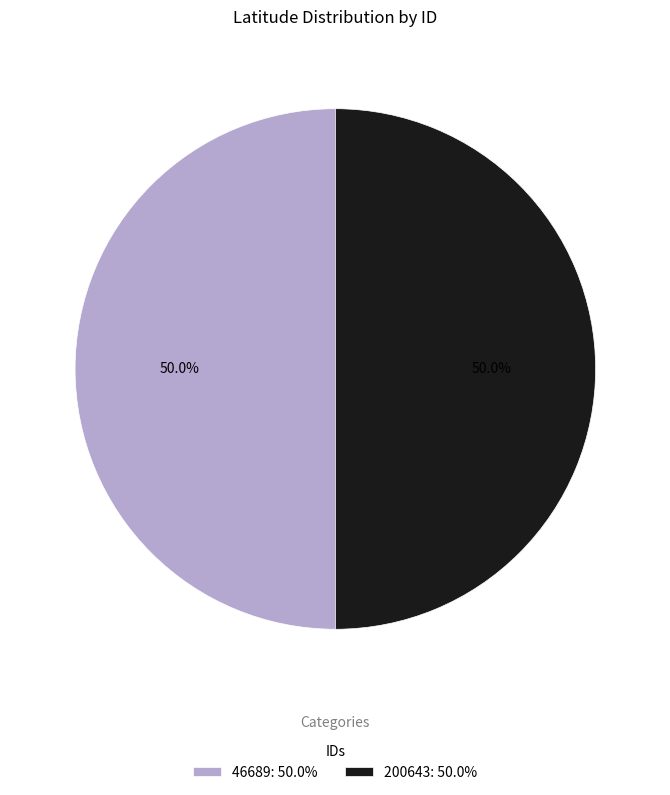

What is the ratio of the value at 46689 to the value at 200643?

1.0